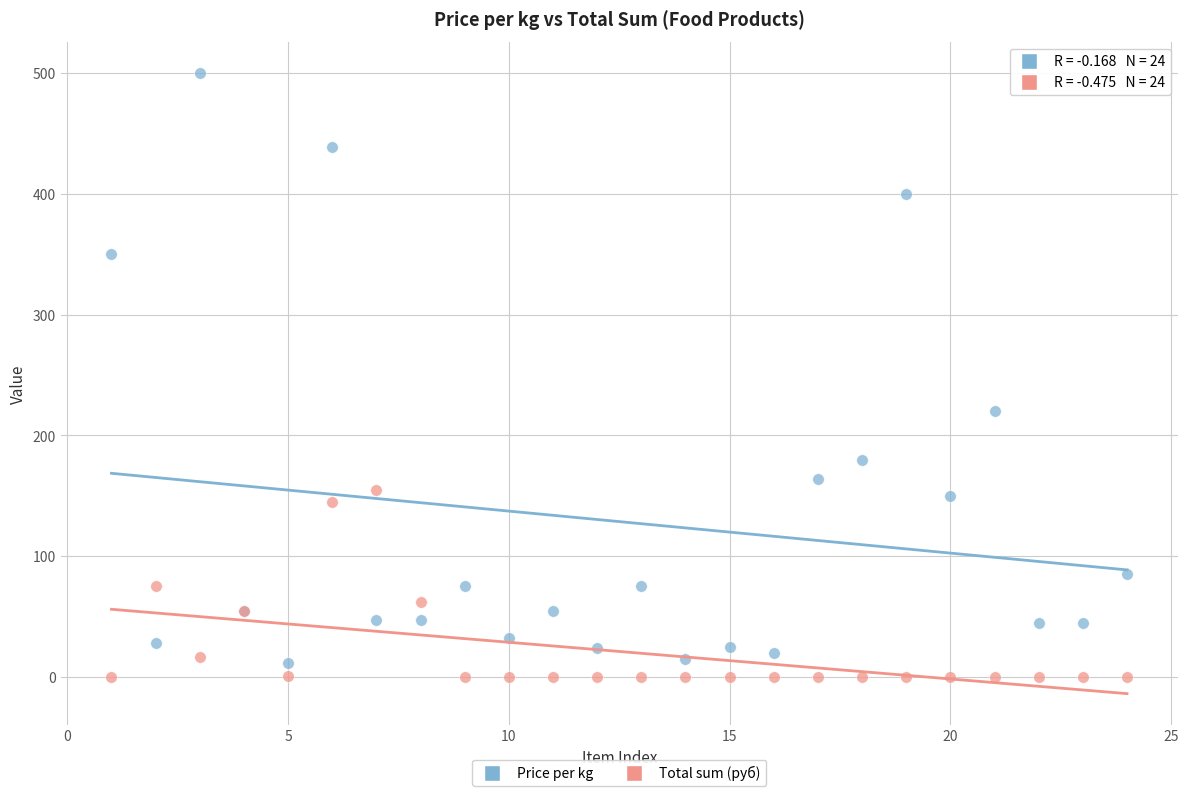

What are all the series names shown in the legend?

Price per kg, Total sum (руб)